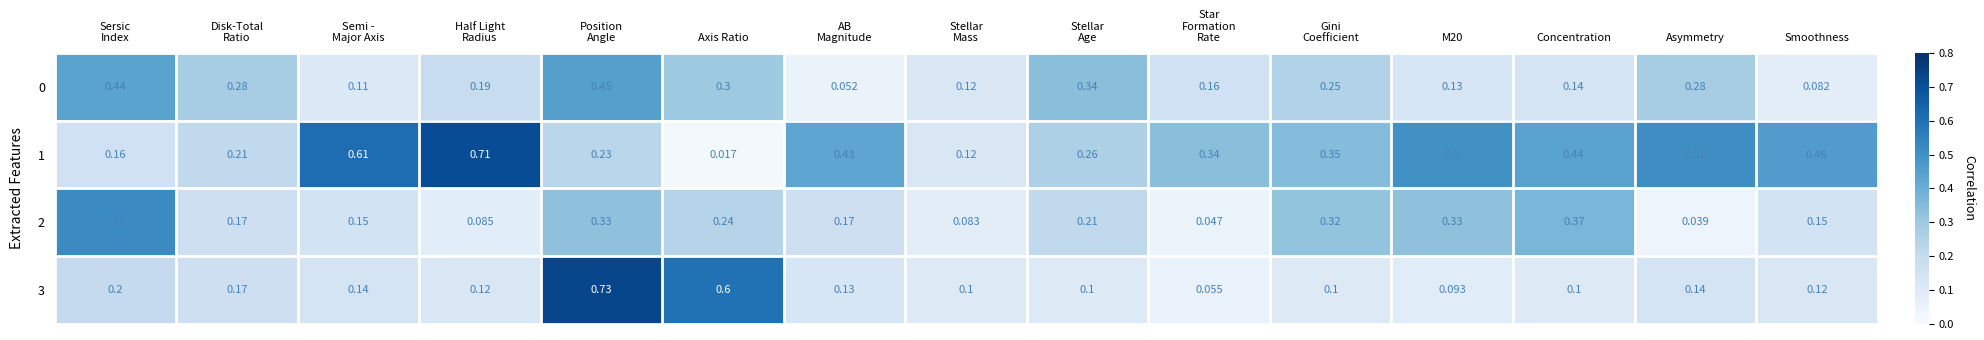

What is the total value across all series at Semi -
Major Axis?

1.0